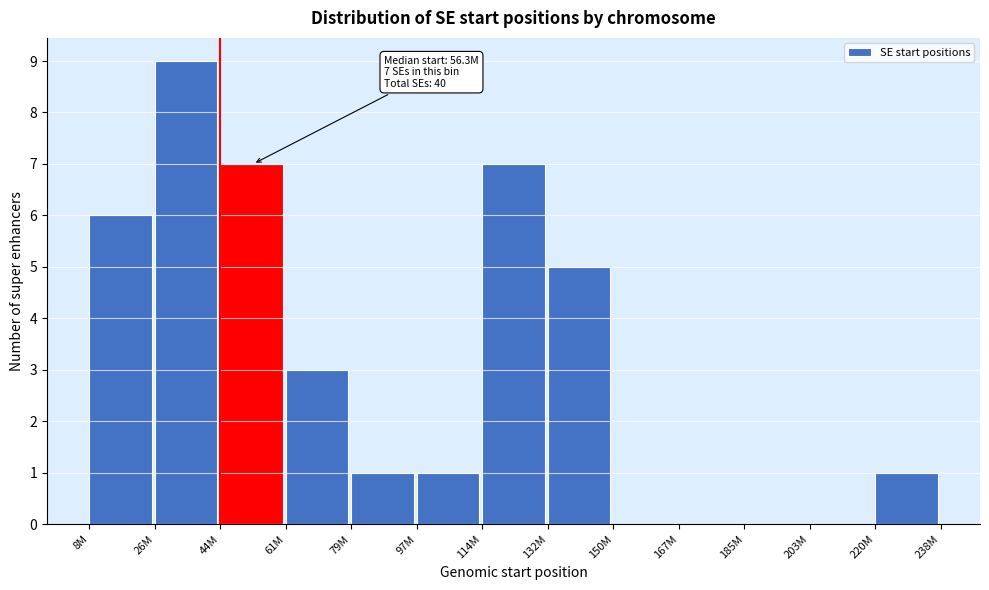

Reading right to left, extract all data points from this chart.

220M=1	203M=0	185M=0	167M=0	150M=0	132M=5	114M=7	97M=1	79M=1	61M=3	44M=7	26M=9	8M=6